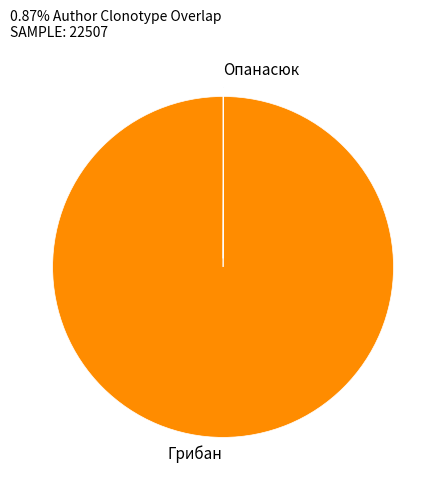

What is the largest slice in the pie chart?

Грибан